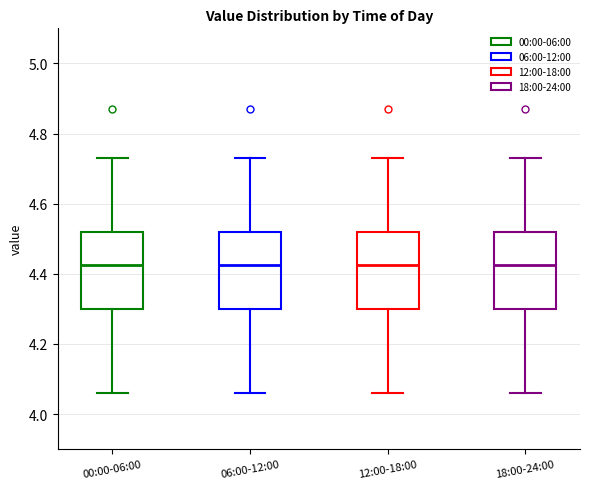

Where does the median line of the box for 12:00-18:00 sit on the y-axis? The values are not printed on the chart, so give them approximately, as read against the axis.

4.42